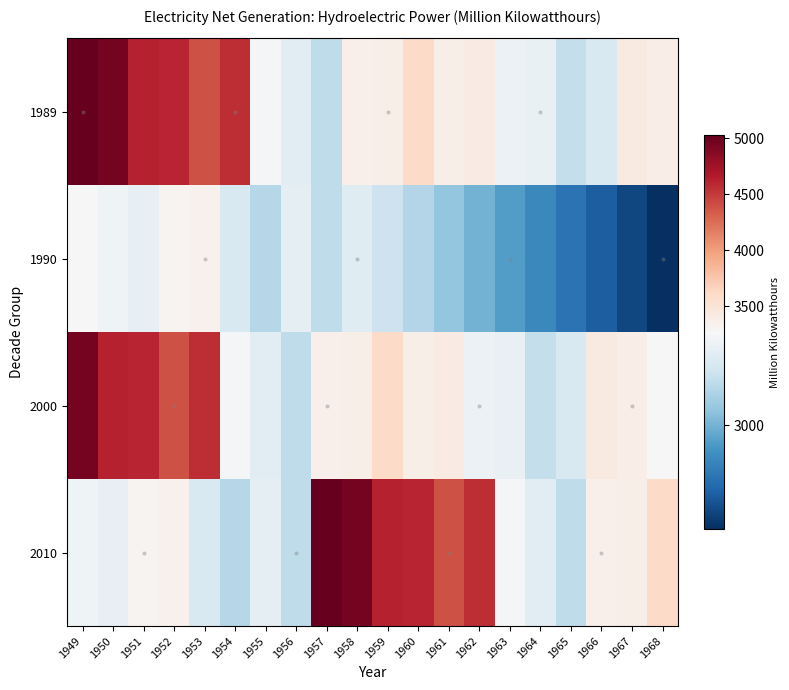

At how many categories does at least one series exceed 4802?

4